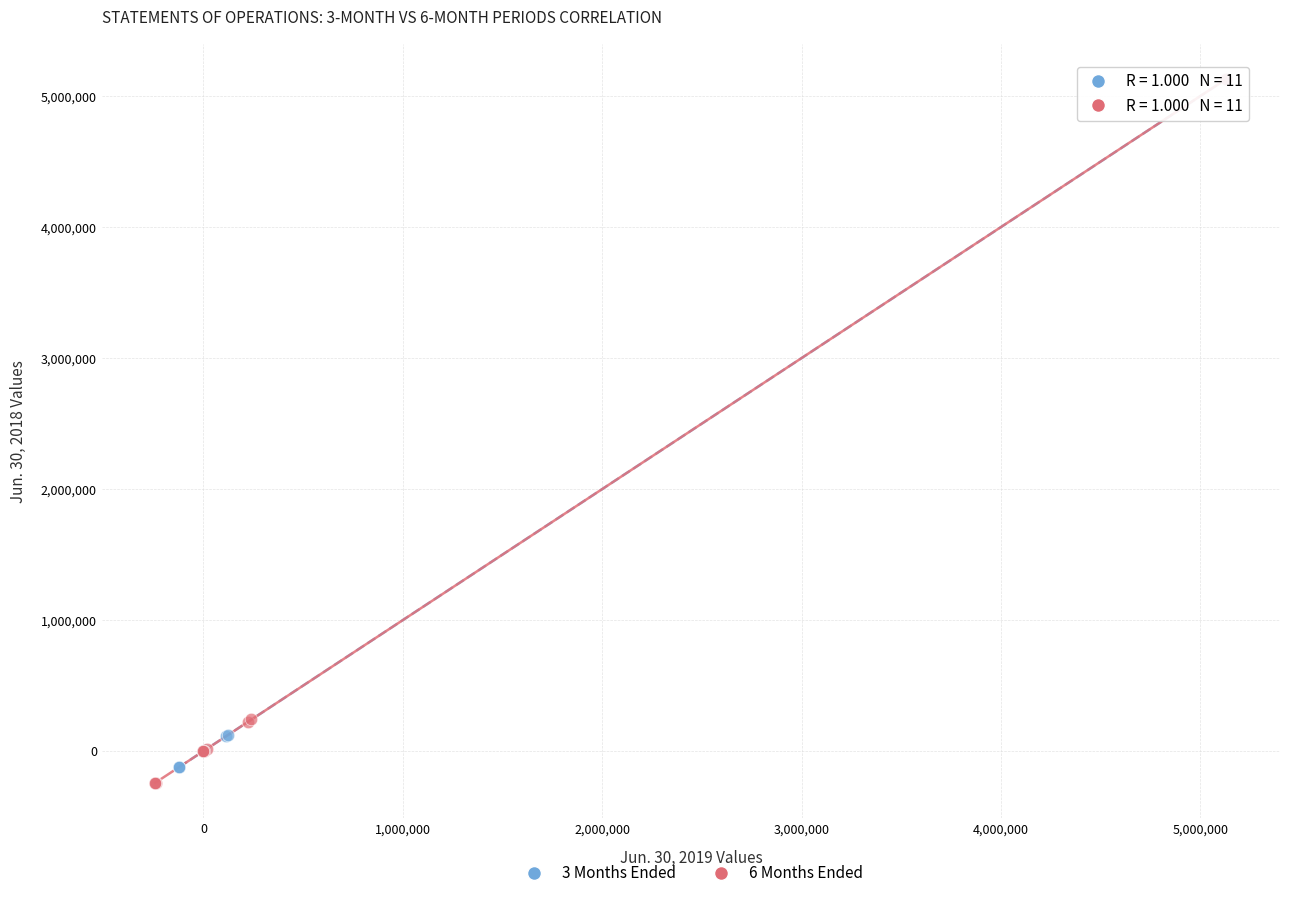

Which series has the largest Y range (max minus min)?

6 Months Ended